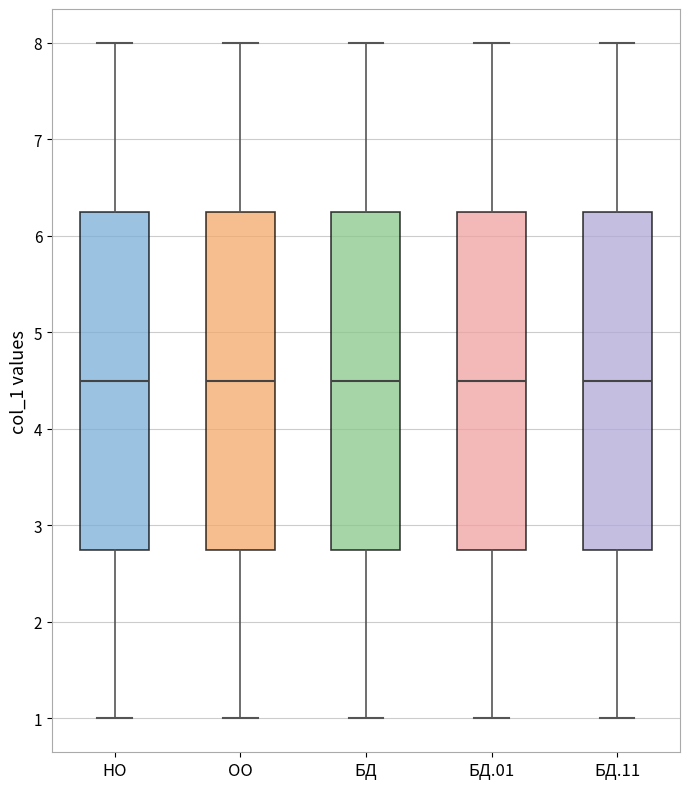

Where does the lower whisker of the box for ОО end on the y-axis? The values are not printed on the chart, so give them approximately, as read against the axis.

1.0